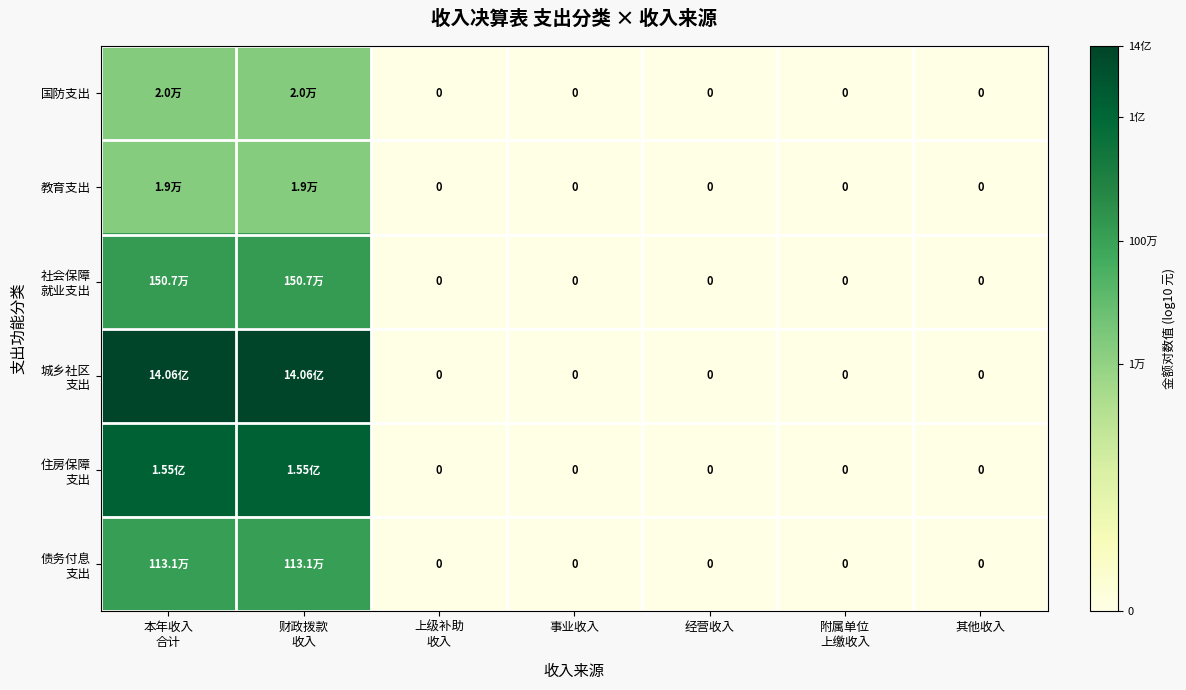

Which series has the largest range (max minus min)?

城乡社区 支出